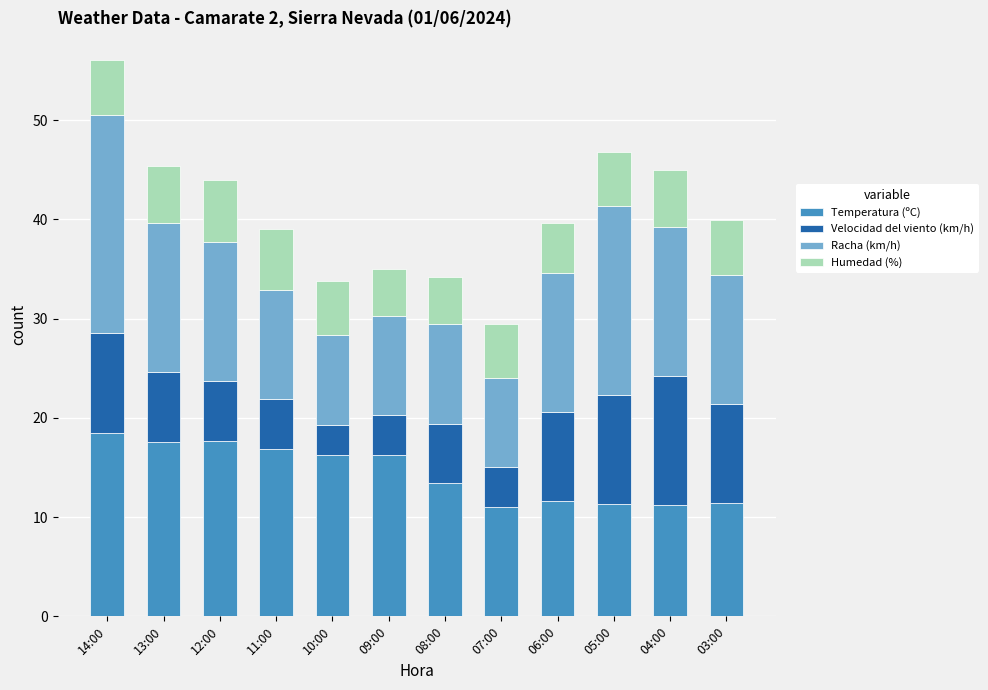

True or false: Temperatura (ºC) has a value of 18.0 at 05:00.

False